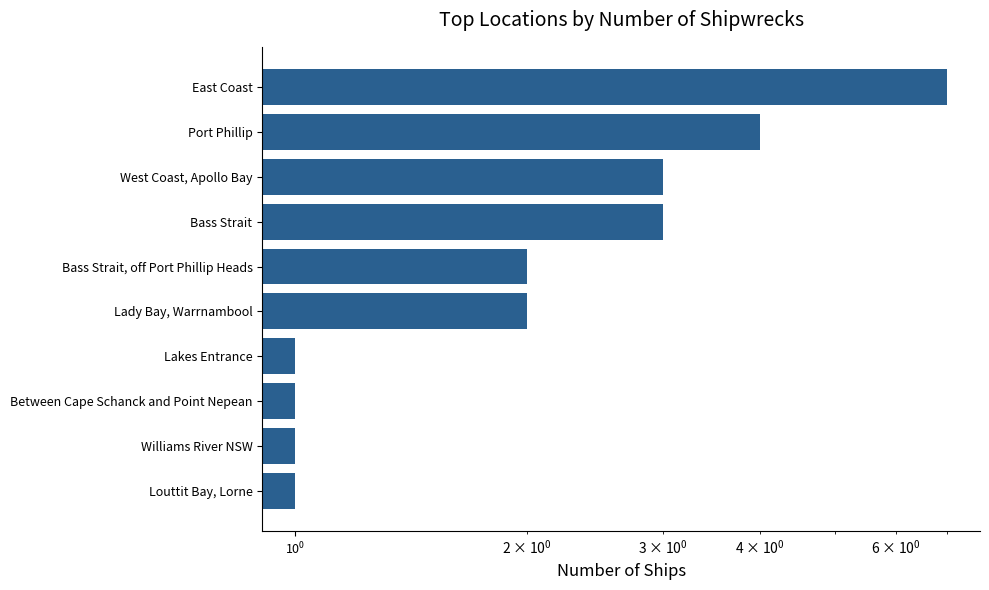

What is the difference between the second highest and minimum values?

3